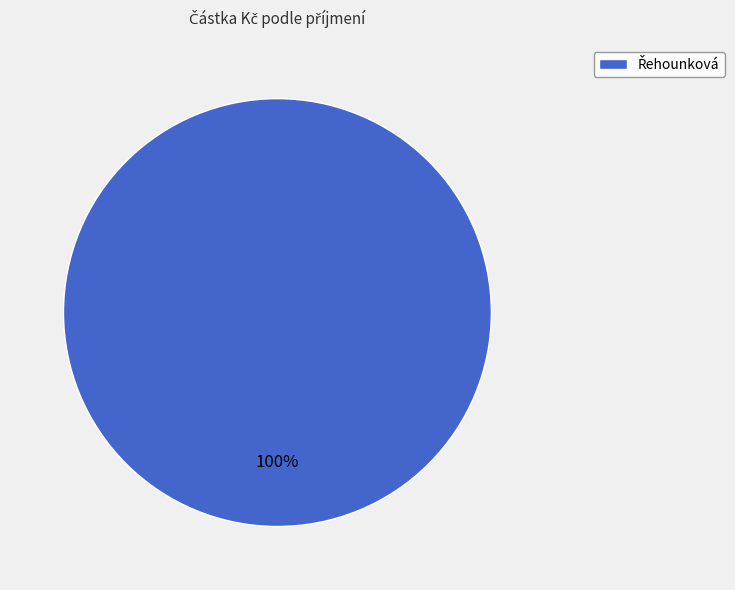

Is there any slice that represents more than half of the pie?

Yes